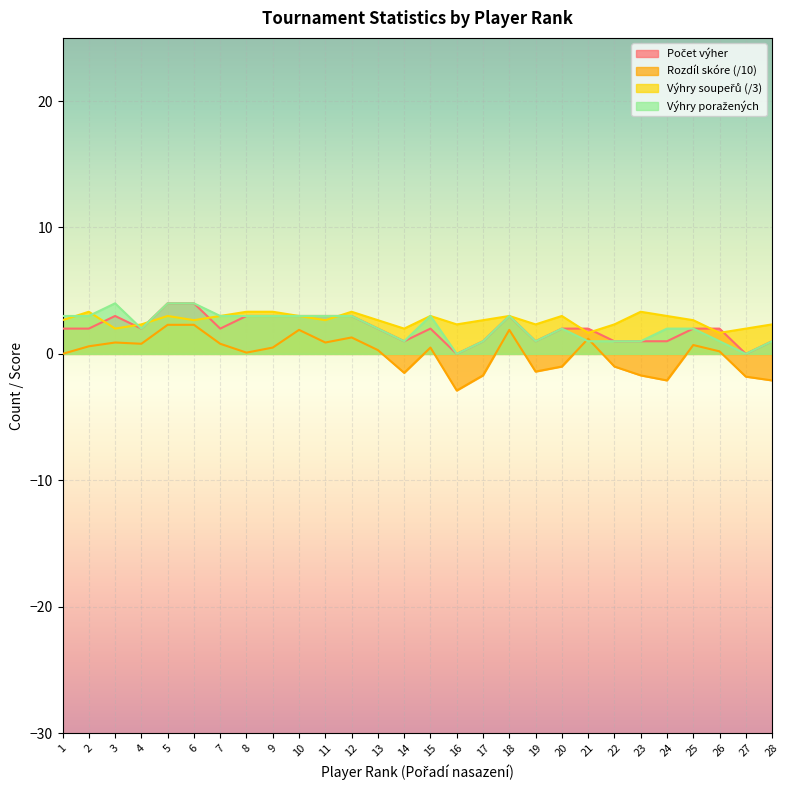

What is the maximum value for Výhry poražených?

4.0